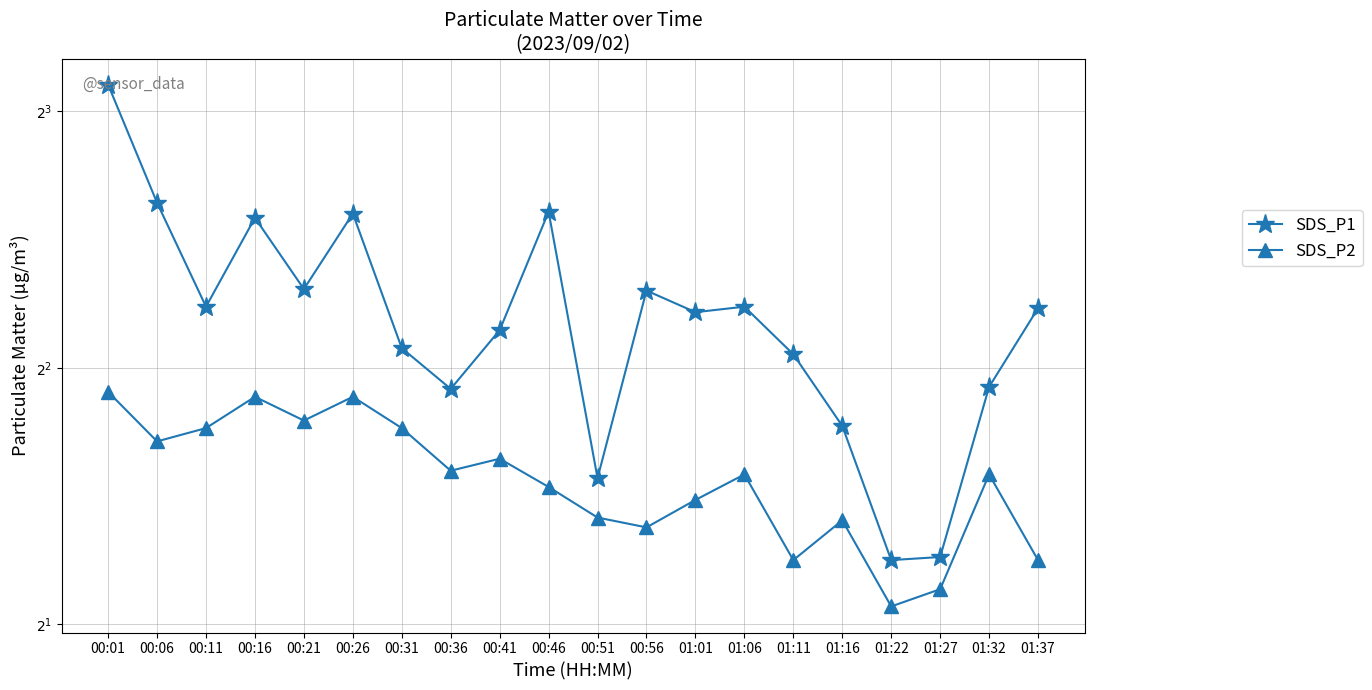

Is the value of SDS_P1 at 01:22 greater than the value of SDS_P2 at 00:01?

No